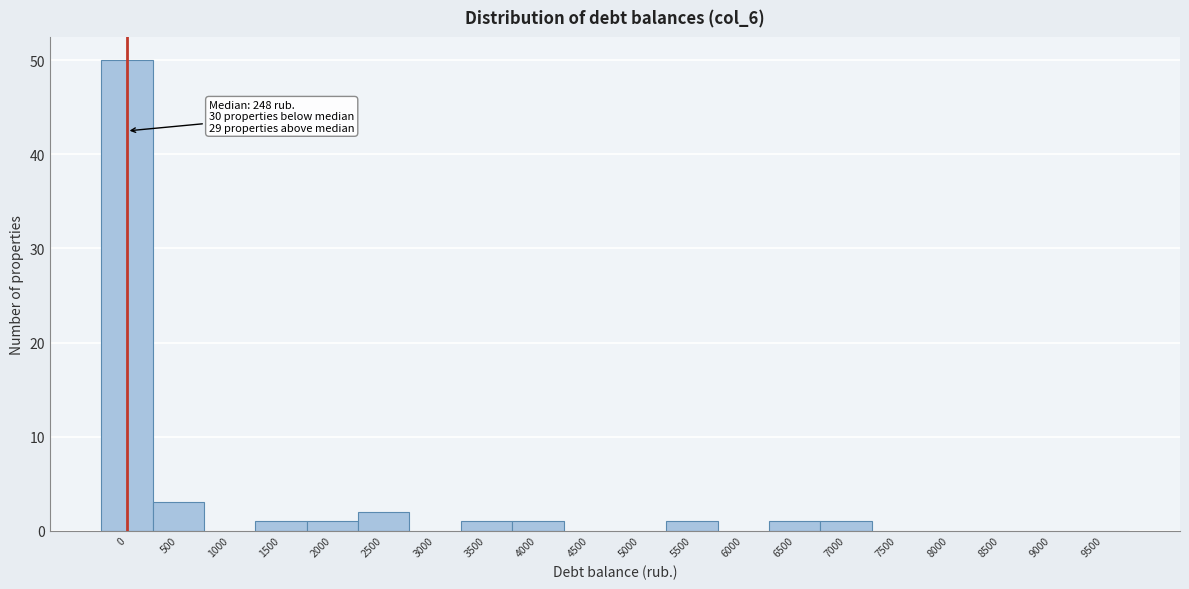

Reading right to left, transcribe all the data shown in this chart.

9500=0	9000=0	8500=0	8000=0	7500=0	7000=1	6500=1	6000=0	5500=1	5000=0	4500=0	4000=1	3500=1	3000=0	2500=2	2000=1	1500=1	1000=0	500=3	0=50